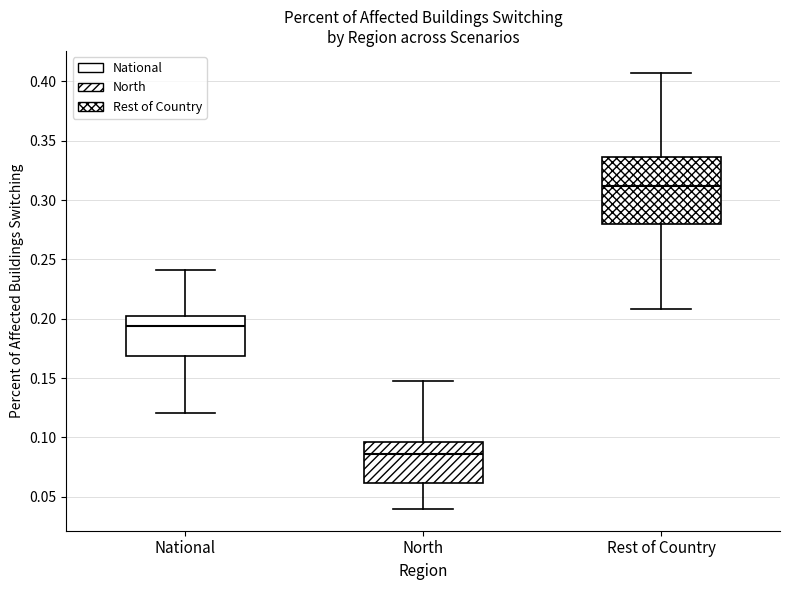

Where does the upper whisker of the box for National end on the y-axis? The values are not printed on the chart, so give them approximately, as read against the axis.

0.240